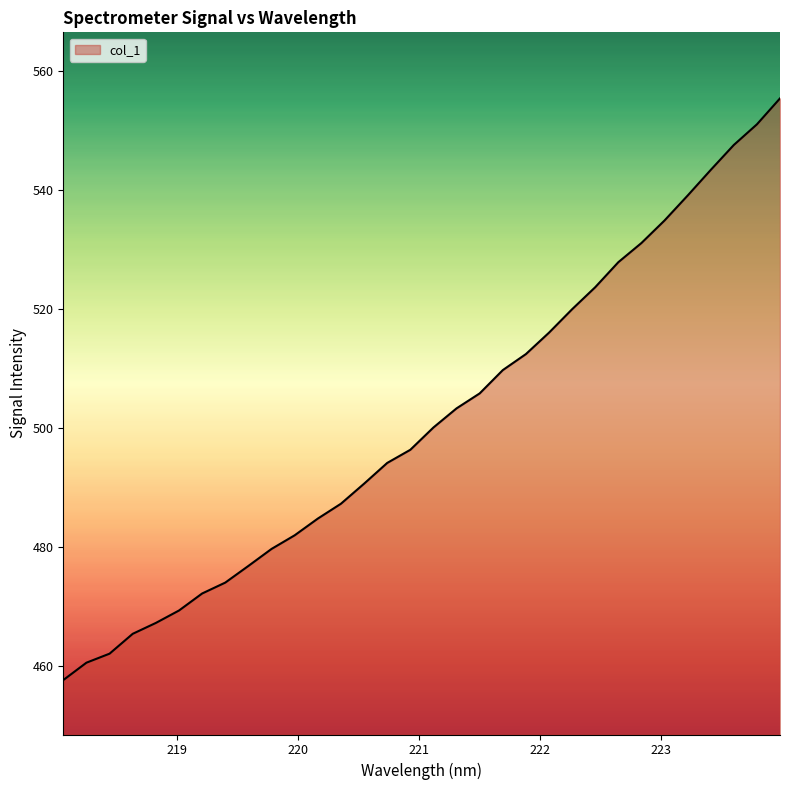

What is the difference between the second highest and second lowest values?

90.5